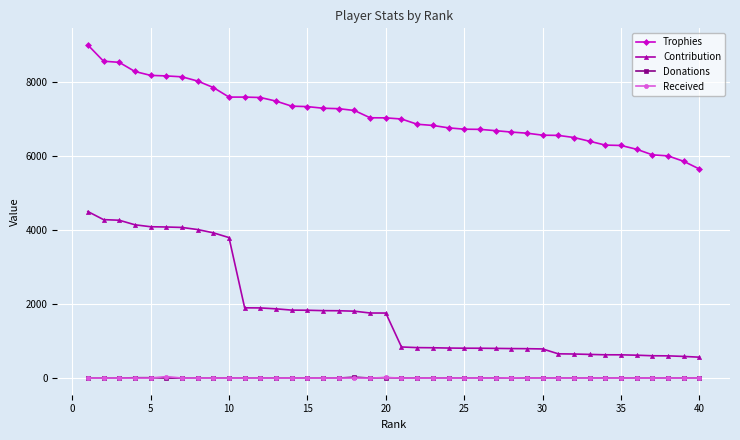

Which series has the widest spread of values?

Contribution